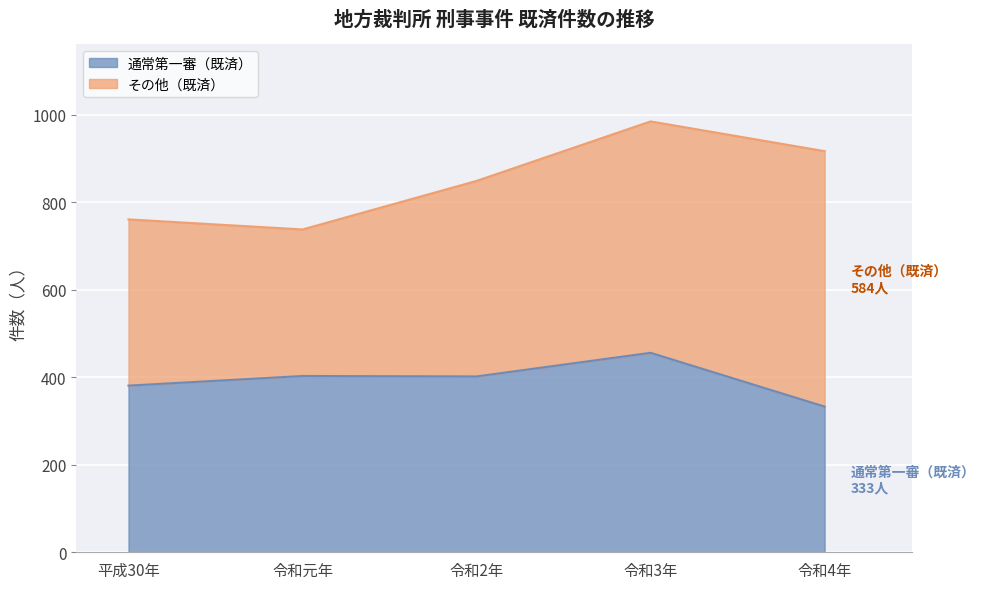

Reading right to left, extract all data points from this chart.

令和4年=333	令和3年=456	令和2年=402	令和元年=403	平成30年=381